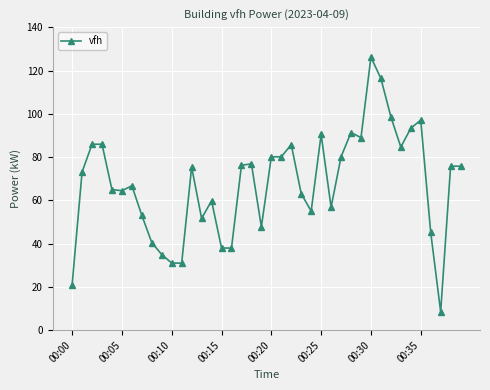

What is the average value?

67.7